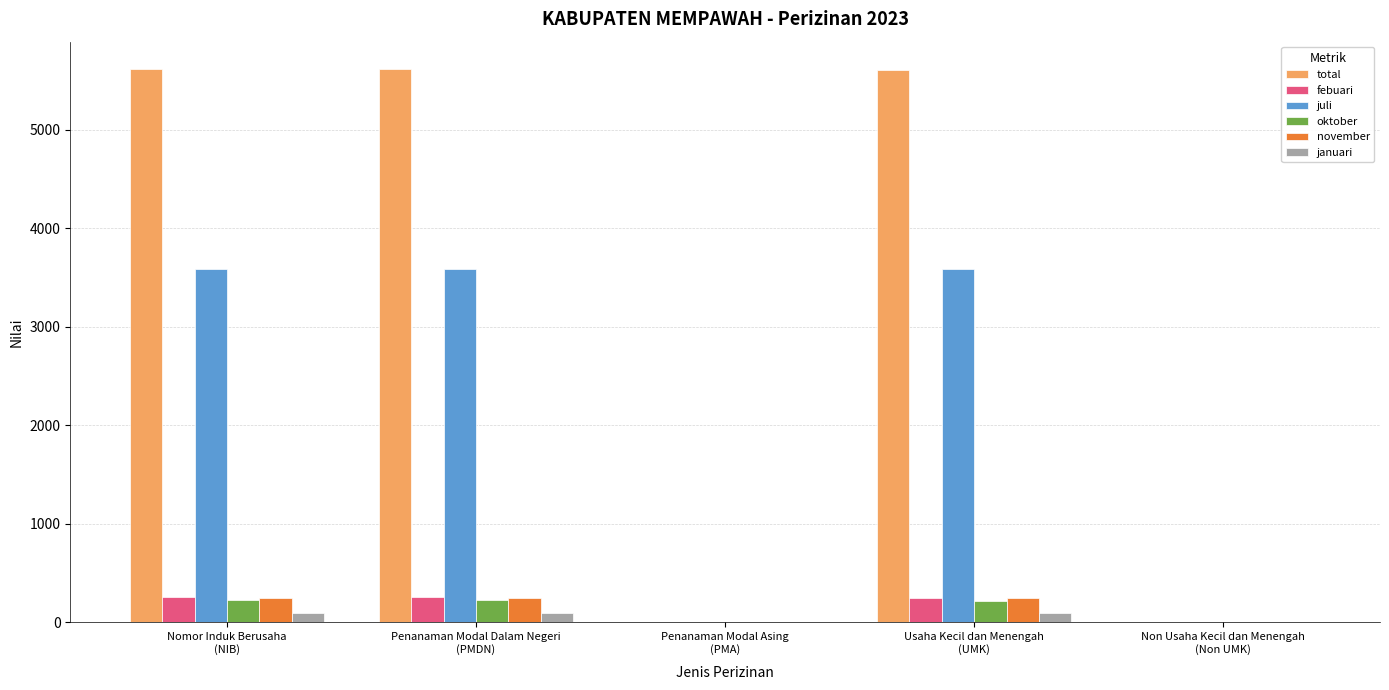

Which series has the largest total across all categories?

total